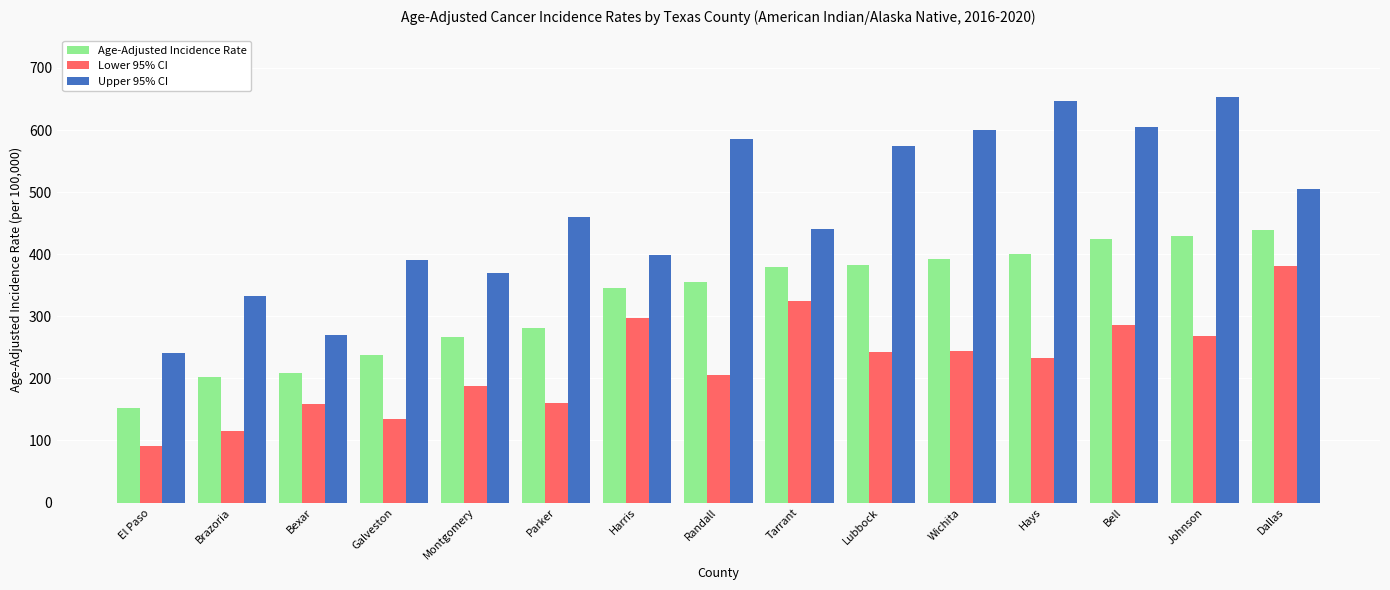

At which category is the sum across all series the highest?

Johnson